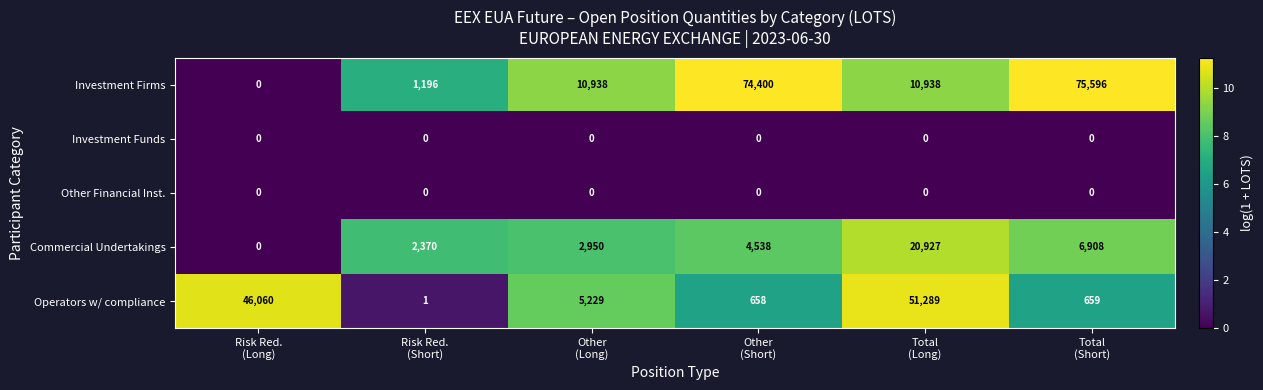

What is the difference between the second highest and minimum values in the Operators w/ compliance series?

46059